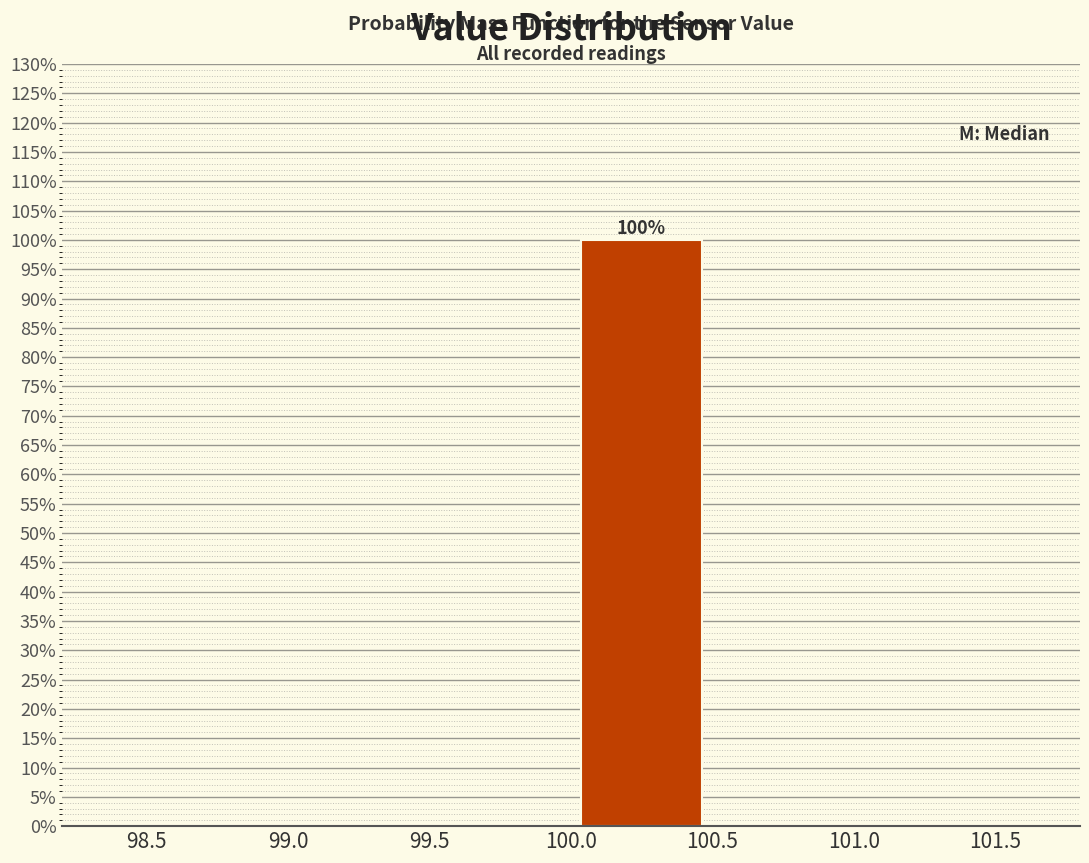

Over which range of the x-axis is the bar tallest?

100.0 to 100.5